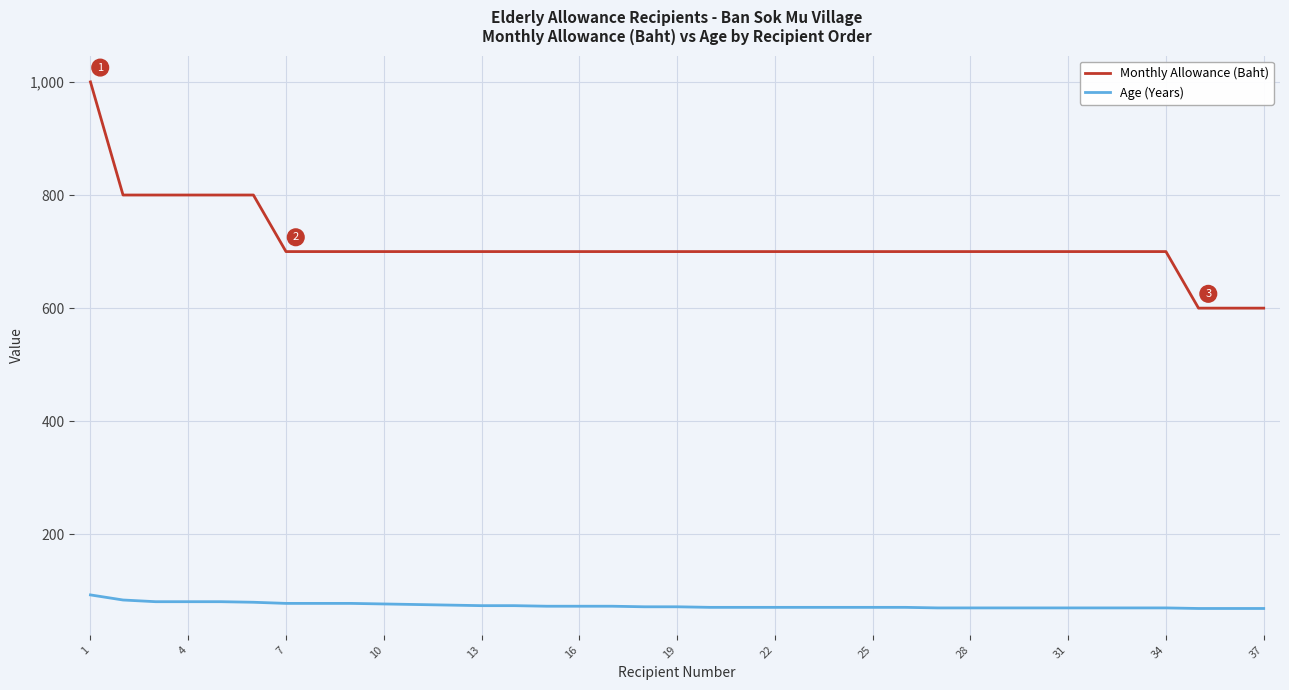

What is the greatest value displayed?

1000